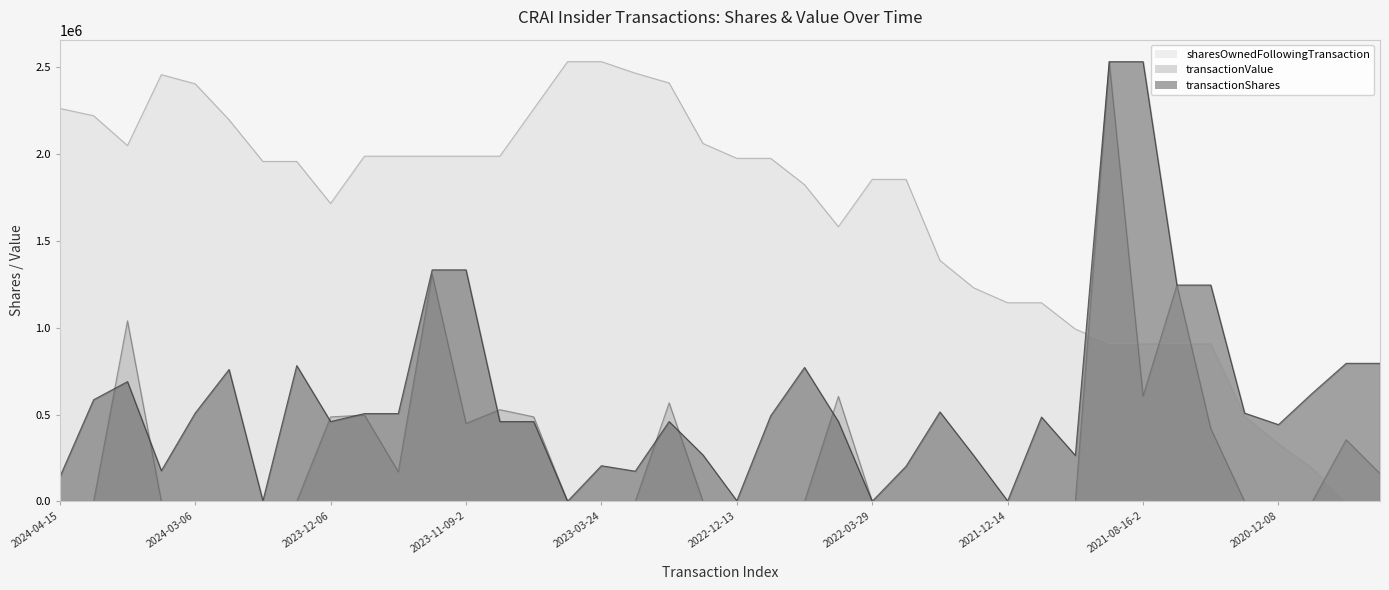

What is the approximate value of transactionShares at 2024-03-14?

689685.4